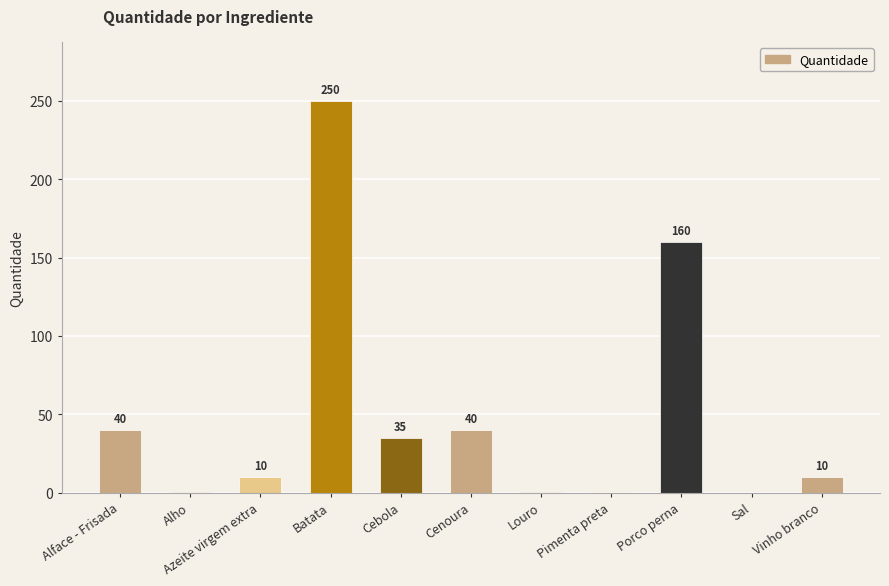

What is the maximum value shown in the chart?

250.0